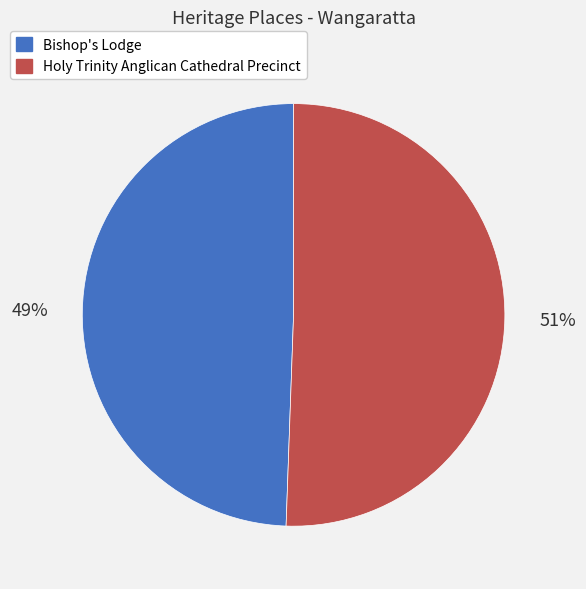

Does Holy Trinity Anglican Cathedral Precinct represent more than half of the total?

Yes